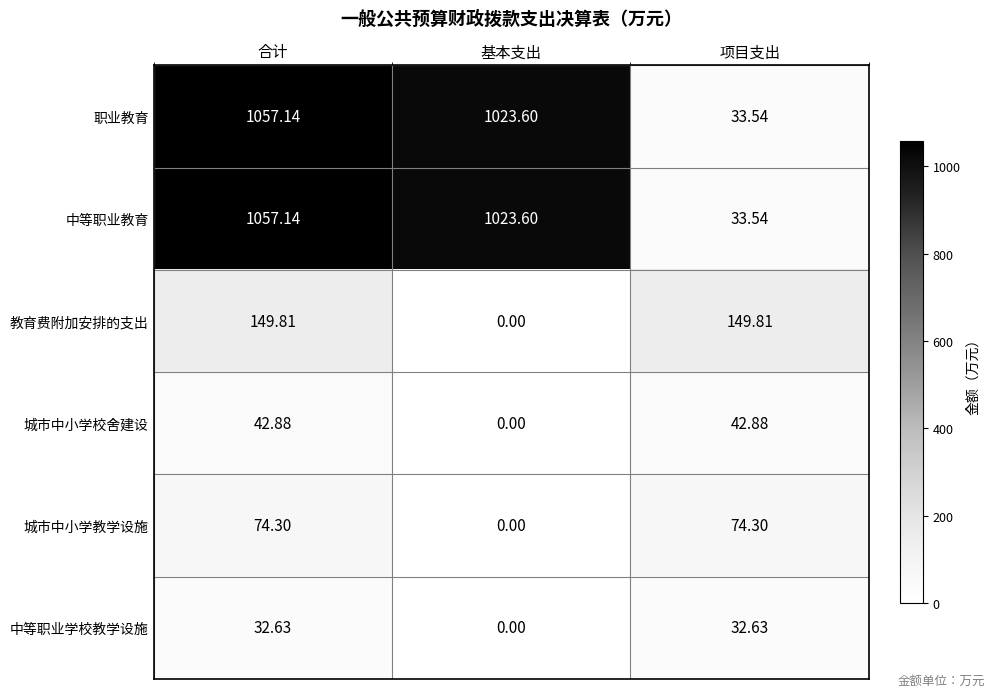

Which category has the lowest value across all series?

基本支出